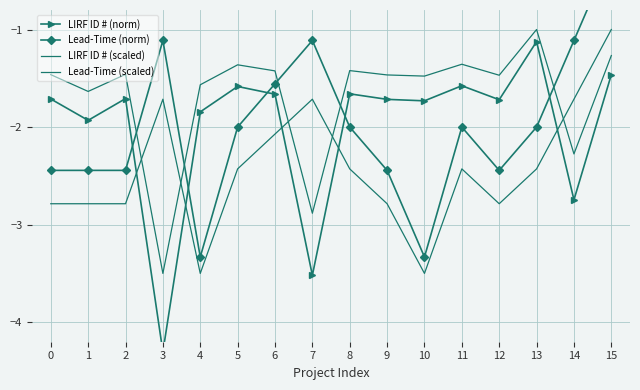

What is the difference between the second highest and minimum values in the Lead-Time (scaled) series?

1.8